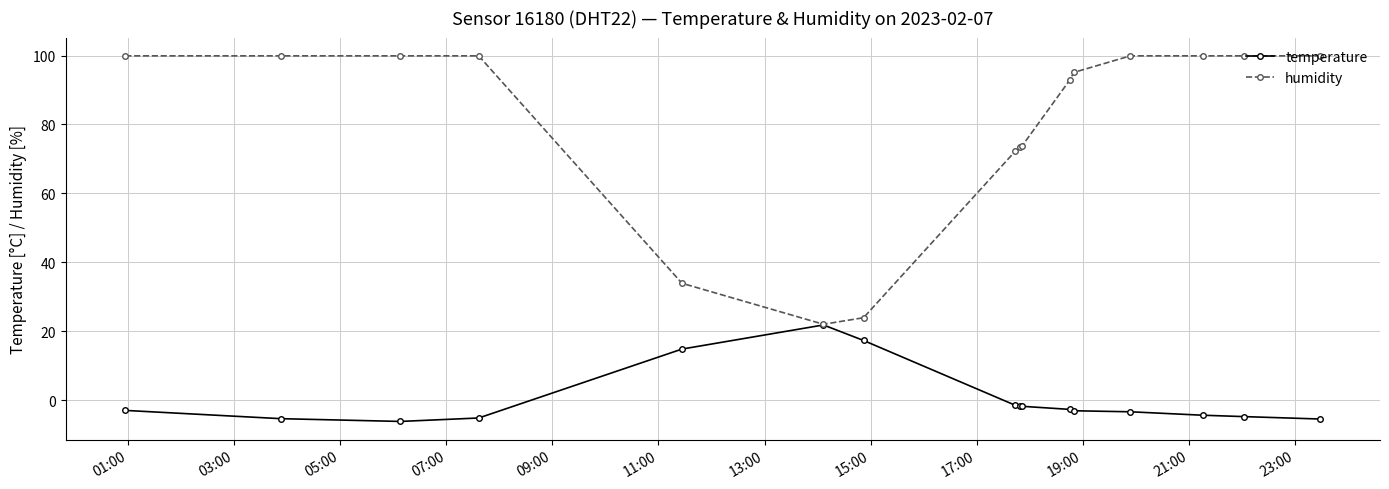

Count the number of data series in this chart.

2